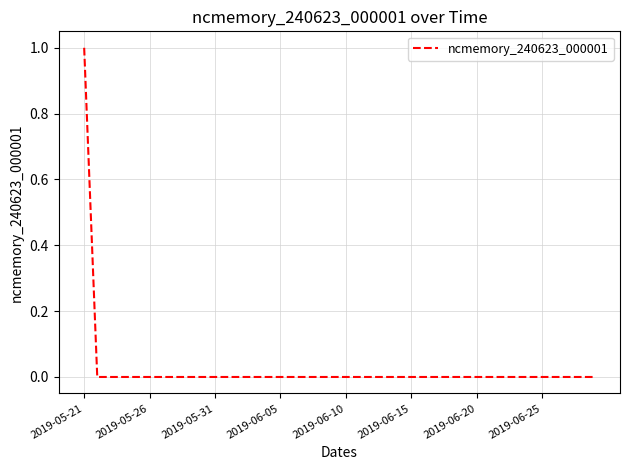

How many lines are shown in the chart?

1